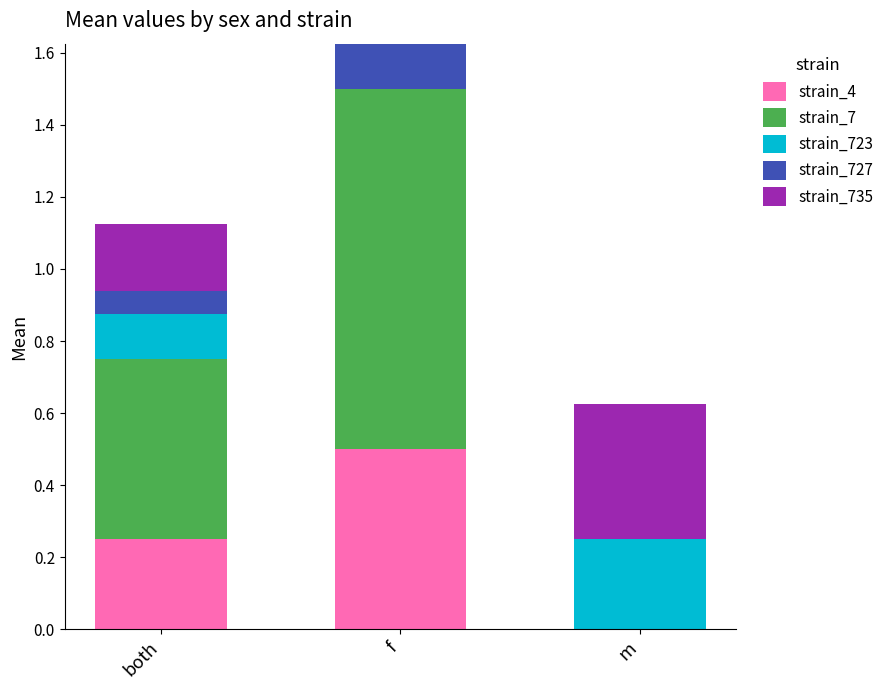

At which category is the sum across all series the highest?

f